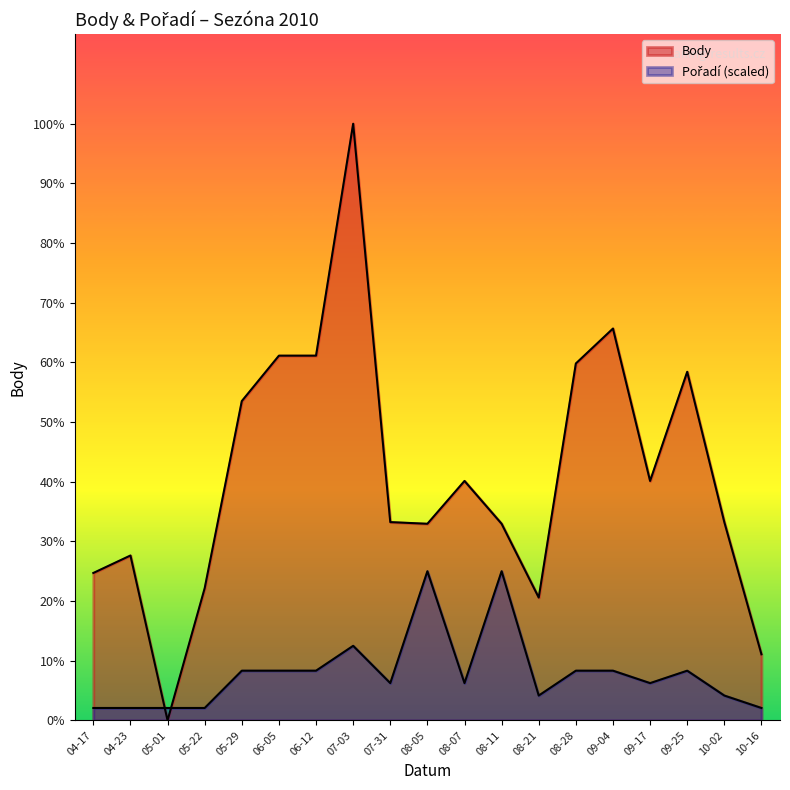

What is the label of the 11th point from the left?

08-07